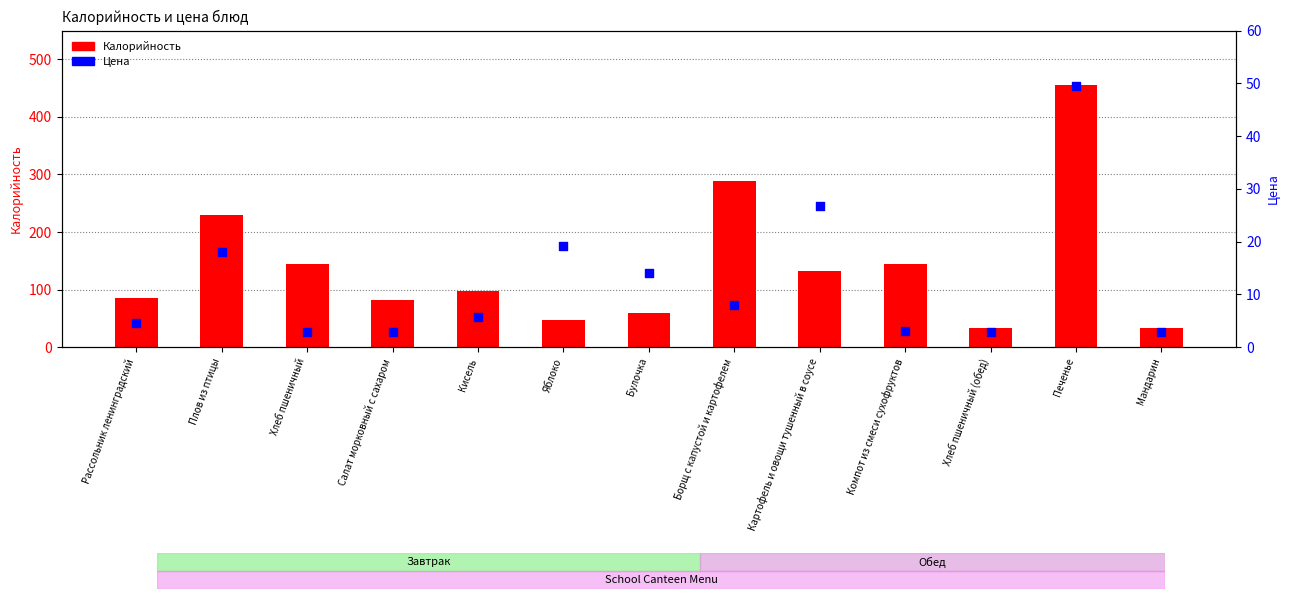

What are all the series names shown in the legend?

Калорийность, Цена